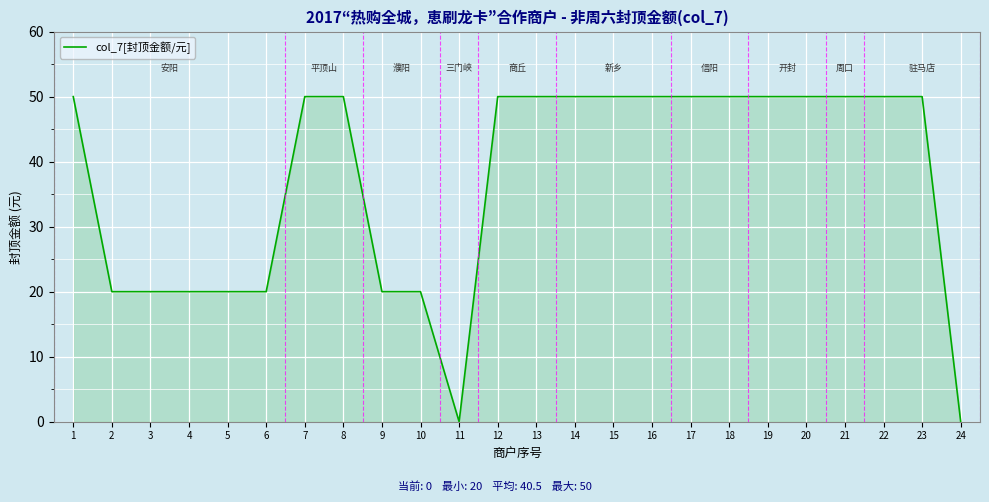

What is the greatest value displayed?

50